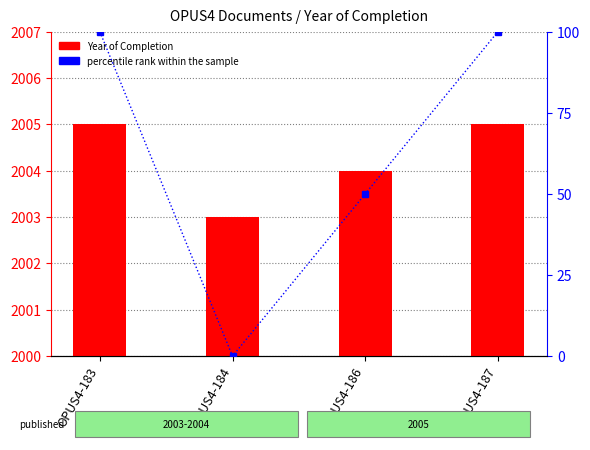

What is the difference between the maximum and minimum values in the percentile rank within the sample series?

100